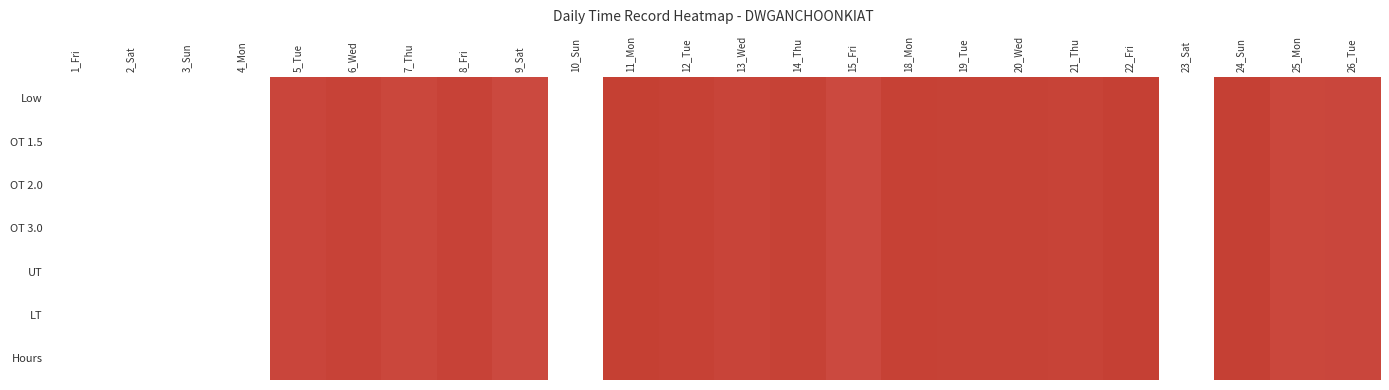

Rank the series at 3_Sun from highest to lowest value.

Low, OT 1.5, OT 2.0, OT 3.0, UT, LT, Hours